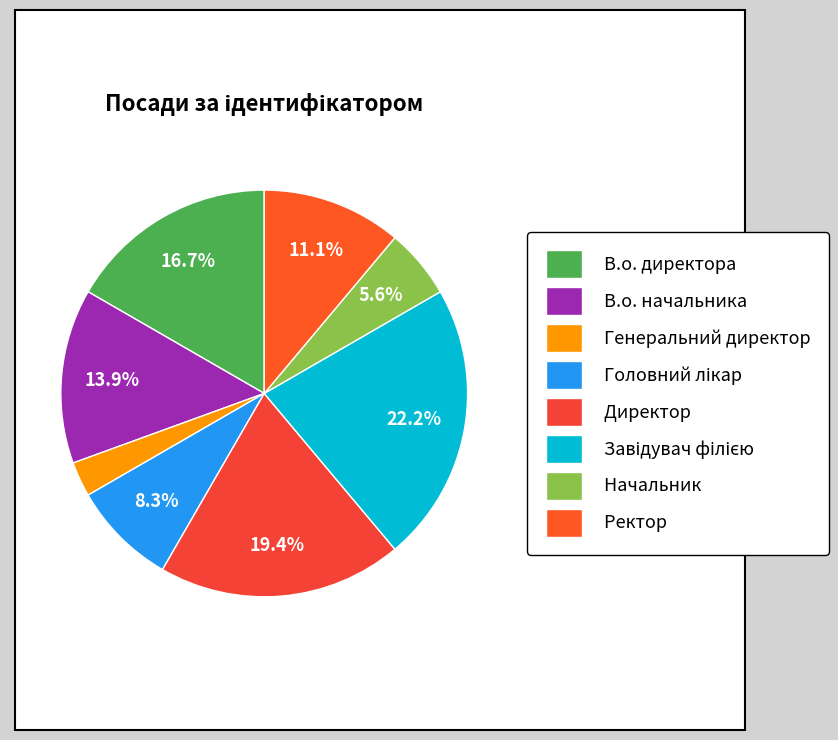

To the nearest percent, what portion does Завідувач філією represent?

22%